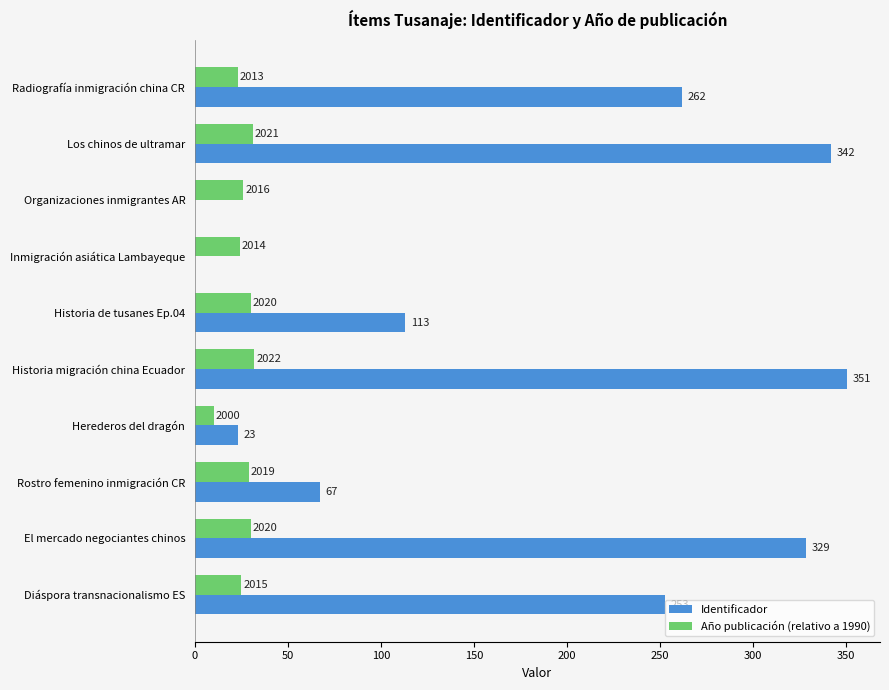

What are all the series names shown in the legend?

Identificador, Año publicación (relativo a 1990)